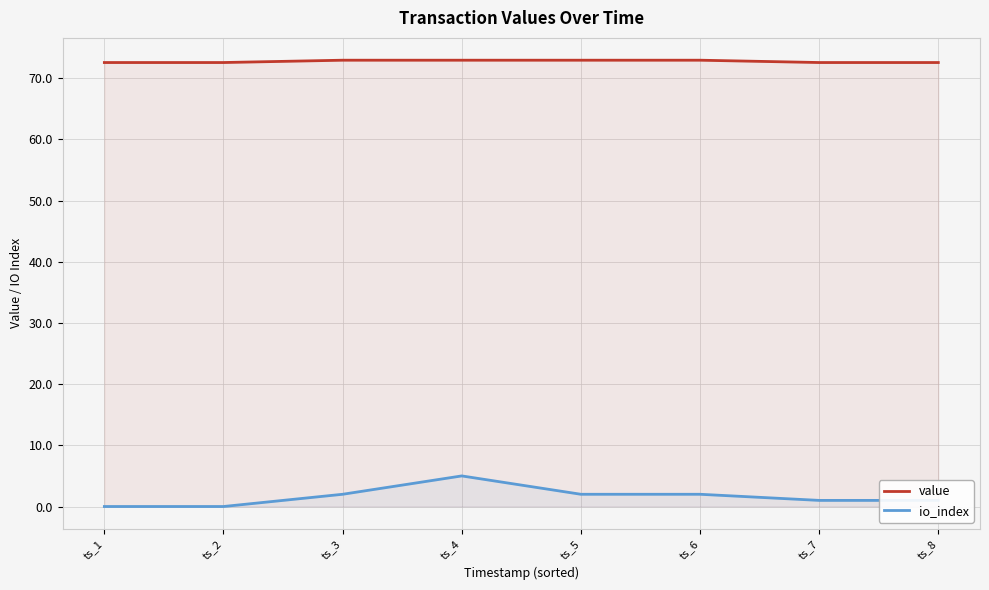

Does the chart have visible grid lines?

Yes